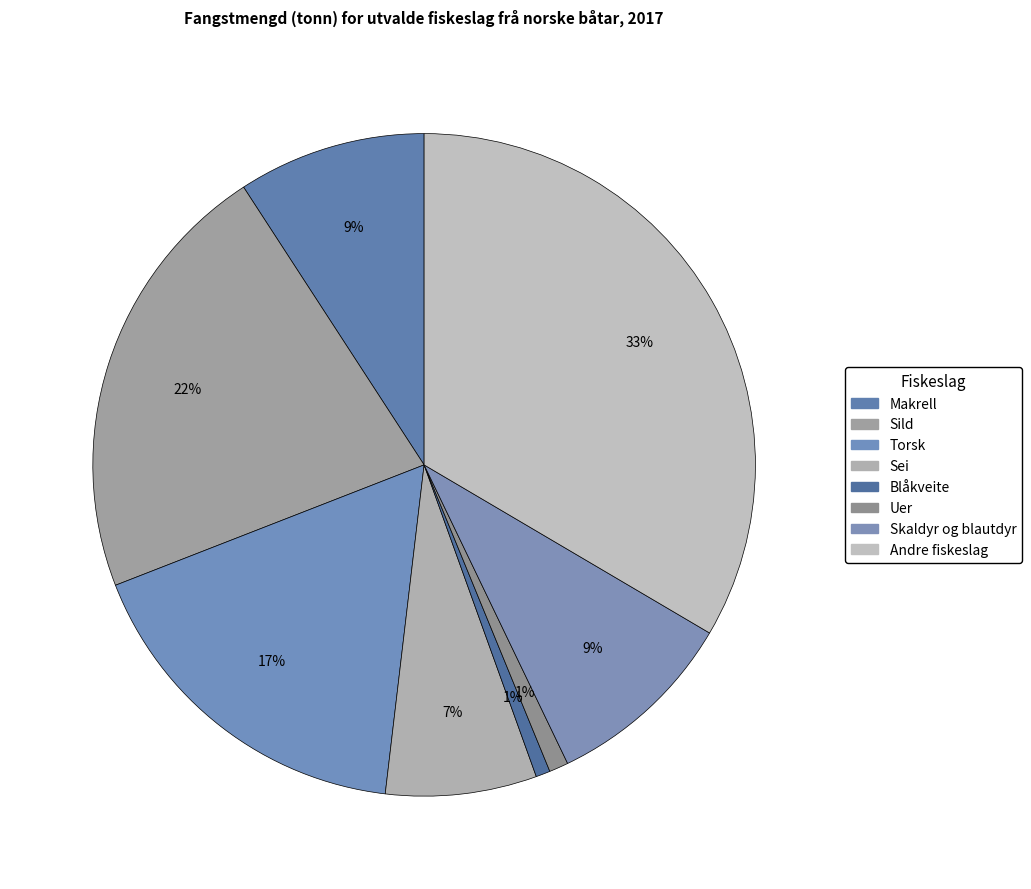

Approximately how many times larger is the value at Andre fiskeslag compared to Skaldyr og blautdyr?

3.6